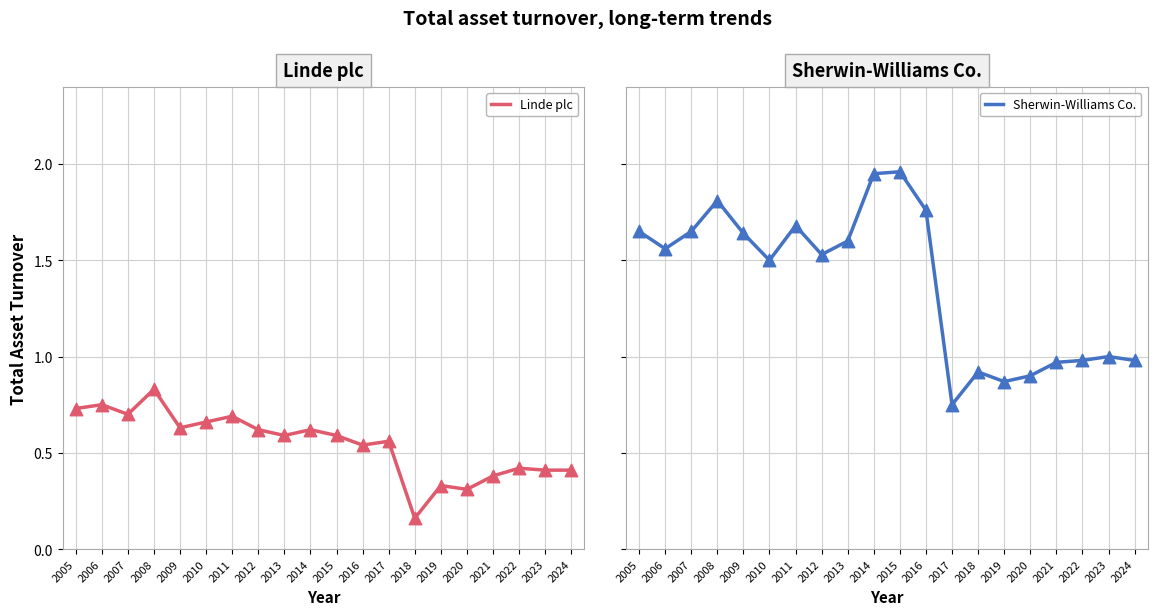

What is the total value across all series at 2007?

2.3